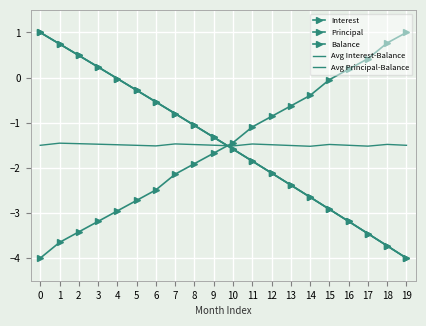

What is the difference between the maximum and second lowest values in the Principal series?

4.7